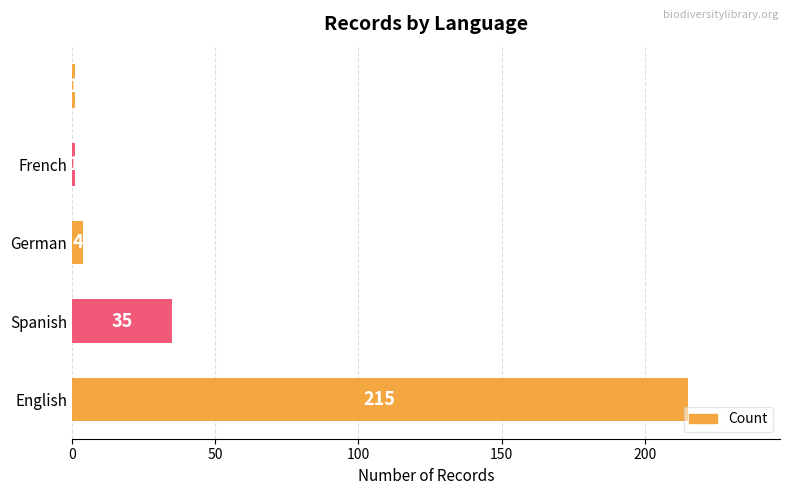

Reading bottom to top, transcribe all the data shown in this chart.

215	35	4	1	1